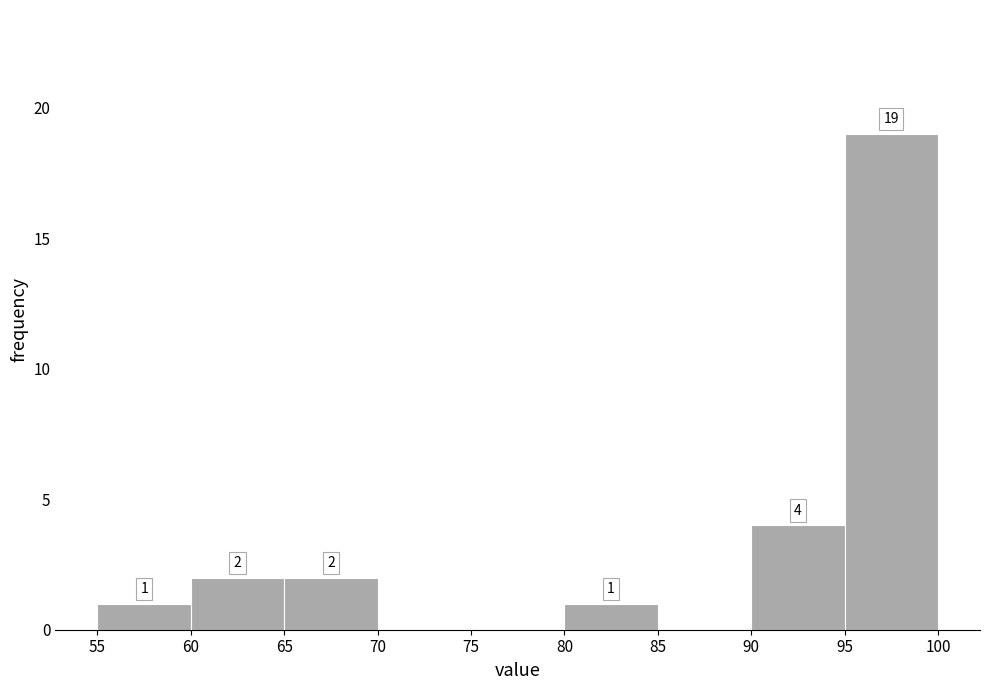

Which range on the x-axis has the tallest bar?

95 to 100